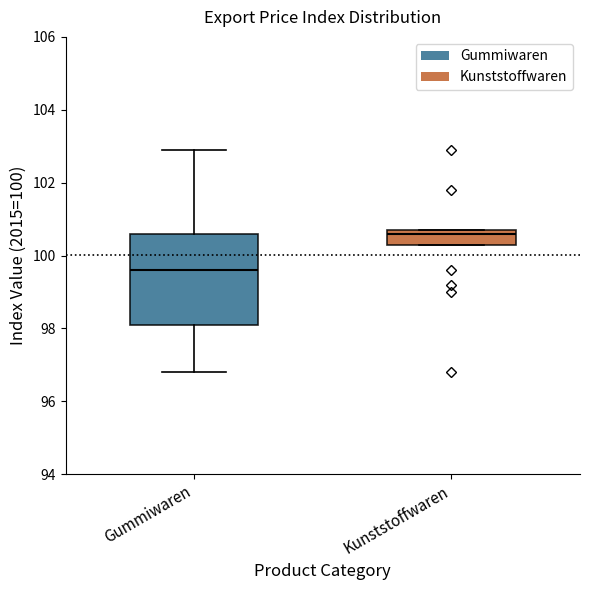

Comparing the boxes themselves (not the whiskers), which one is the tallest?

Gummiwaren